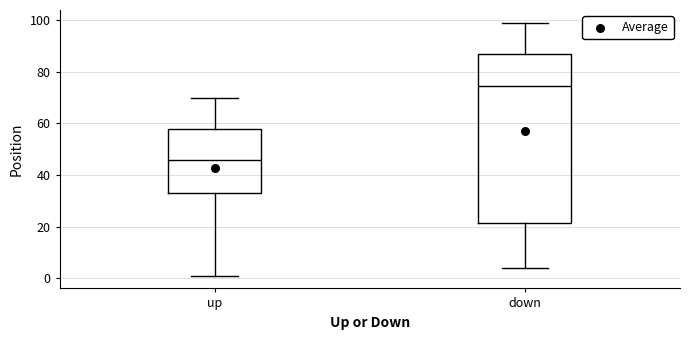

Which box is the tallest, from its lower edge to its upper edge?

down